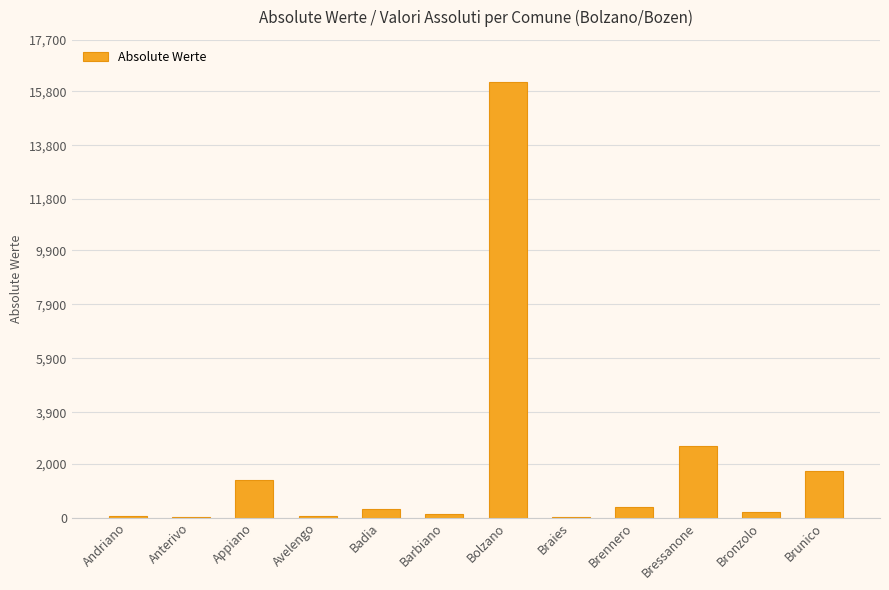

Does the chart contain stacked bars?

No